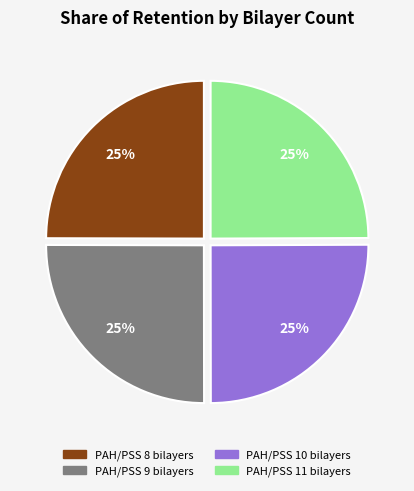

Is PAH/PSS 11 bilayers the majority of the pie?

No